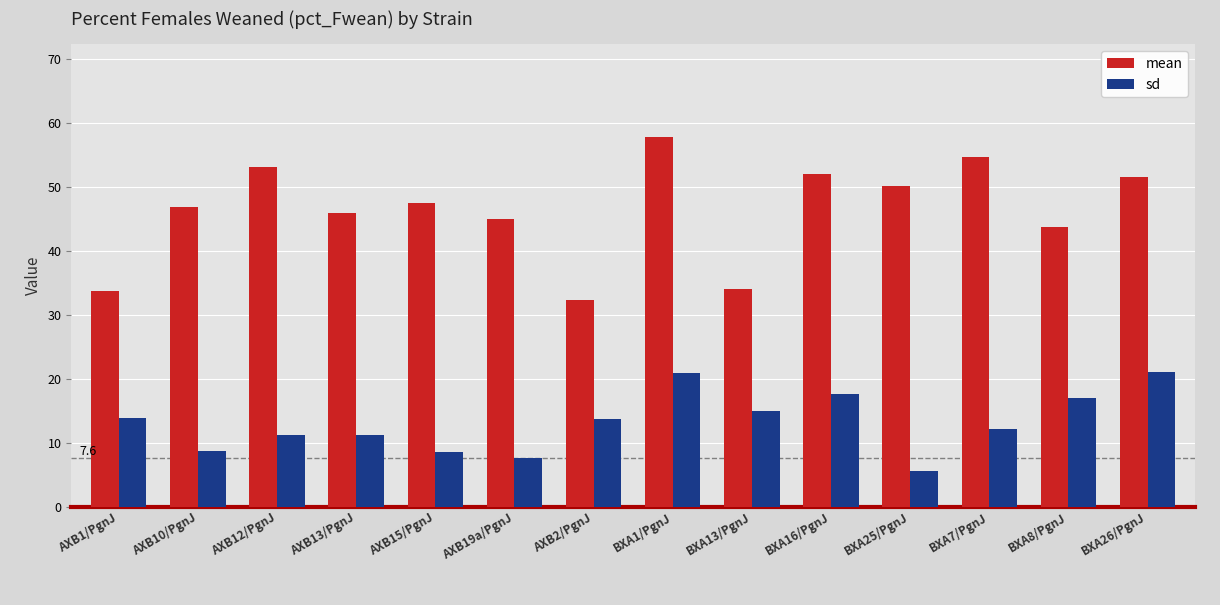

At which category is the sum across all series the highest?

BXA1/PgnJ